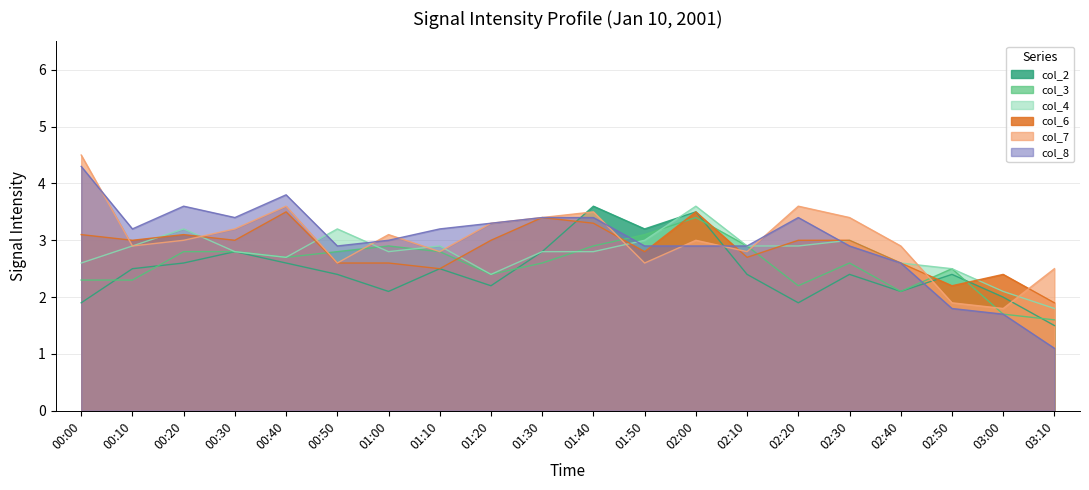

How many intersections are there between col_2 and col_6?

3